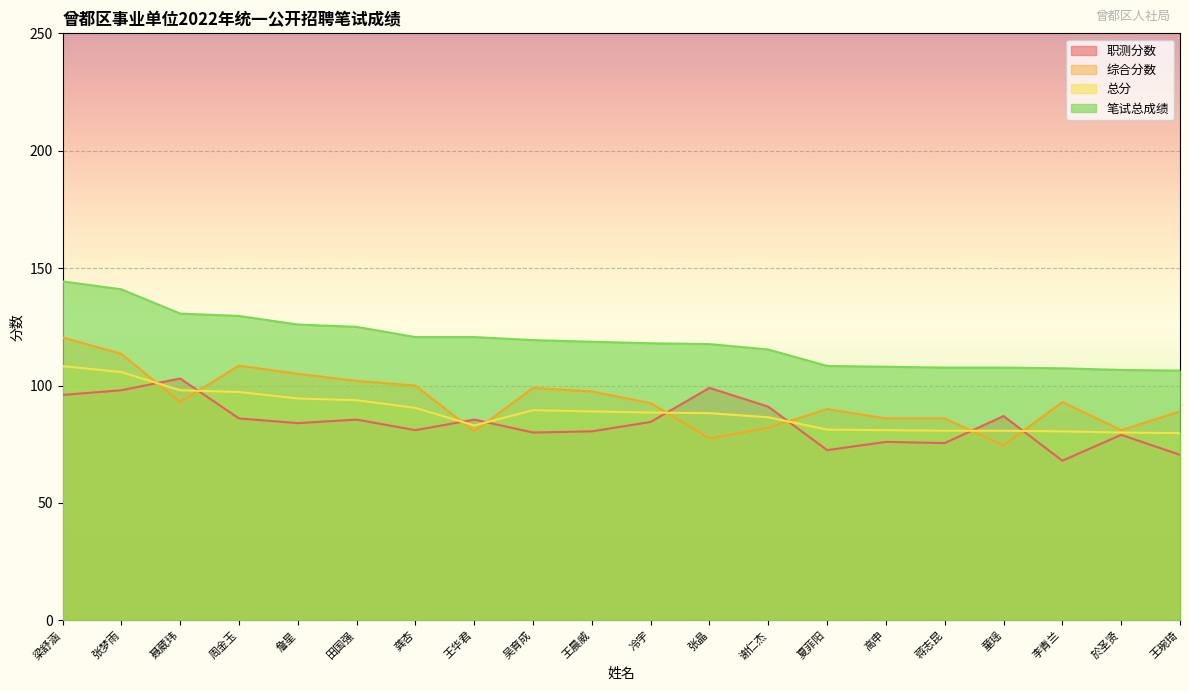

Reading right to left, what are all the values shown in this chart?

职测分数: 70.5	79.0	68.0	87.0	75.5	76.0	72.5	91.0	99.0	84.5	80.5	80.0	85.5	81.0	85.5	84.0	86.0	103.0	98.0	96.0
综合分数: 89.0	81.0	93.0	74.5	86.0	86.0	90.0	82.0	77.5	92.5	97.5	99.0	80.5	100.0	102.0	105.0	108.5	93.0	113.5	120.5
总分: 79.8	80.0	80.5	80.8	80.8	81.0	81.2	86.5	88.2	88.5	89.0	89.5	83.0	90.5	93.8	94.5	97.2	98.0	105.8	108.2
笔试总成绩: 106.3	106.6	107.3	107.7	107.7	108.0	108.4	115.3	117.7	118.0	118.7	119.4	120.6	120.6	125.0	126.0	129.7	130.7	141.0	144.3